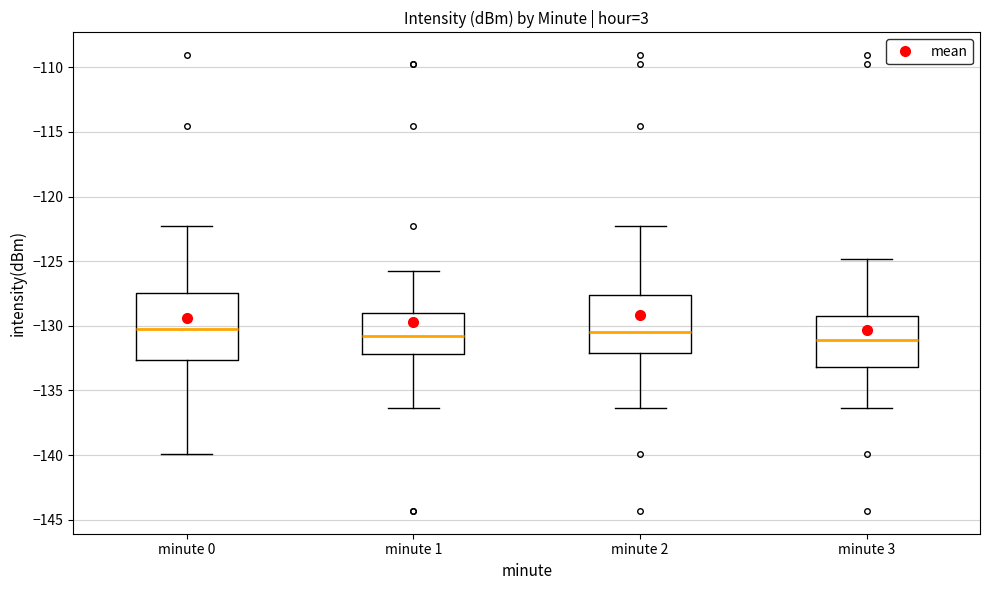

Which box is the tallest, from its lower edge to its upper edge?

minute 0